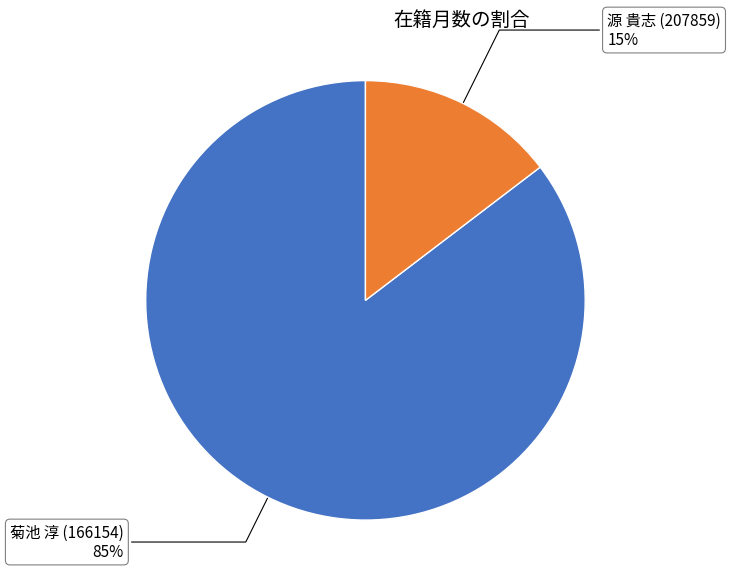

Rank the categories by value from highest to lowest.

菊池 淳 (166154), 源 貴志 (207859)